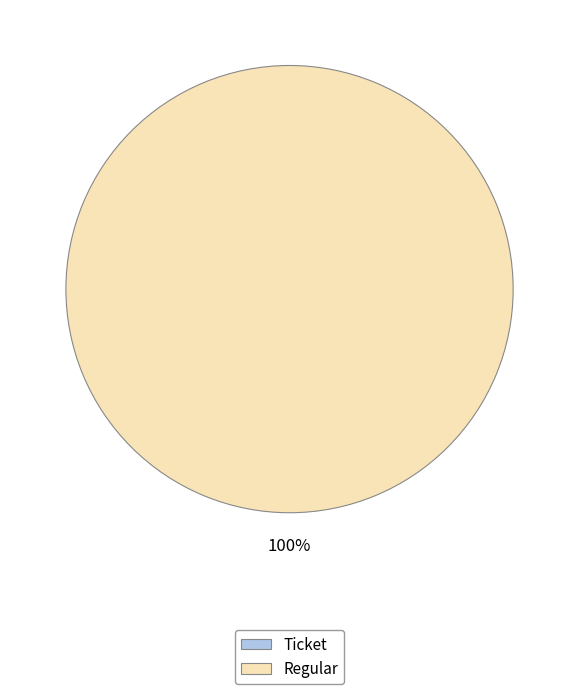

The Ticket (io_index=0) slice represents 8% of the pie. True or false?

False